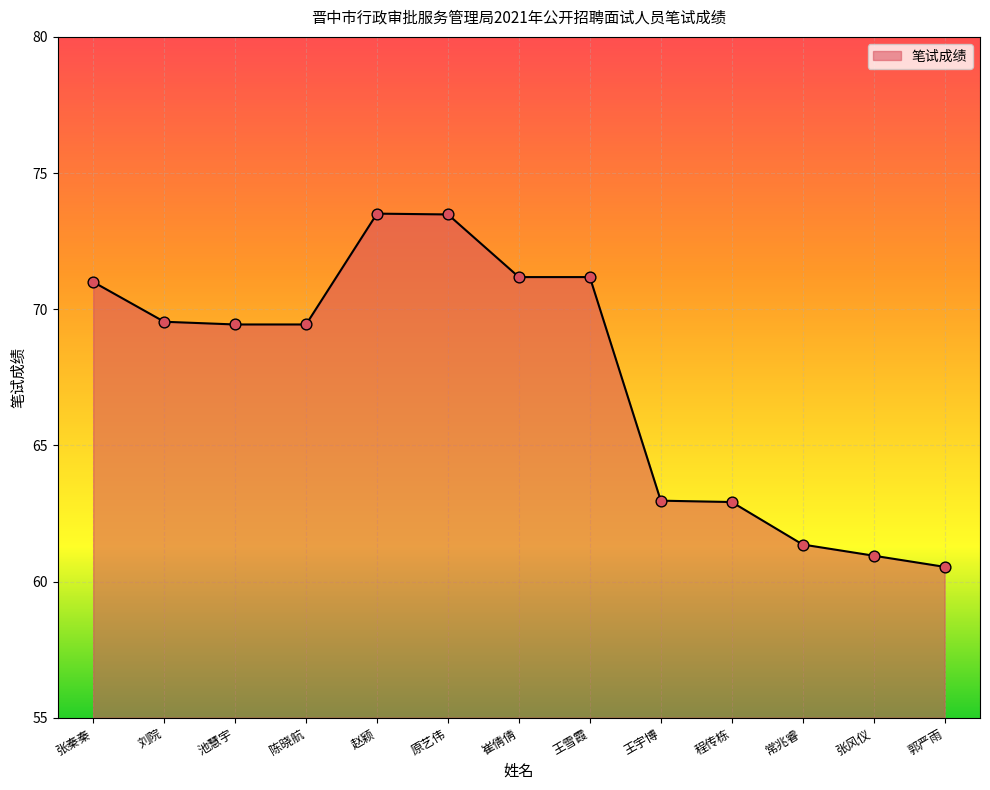

What is the change in value from 张秦秦 to 原艺伟?

+2.5